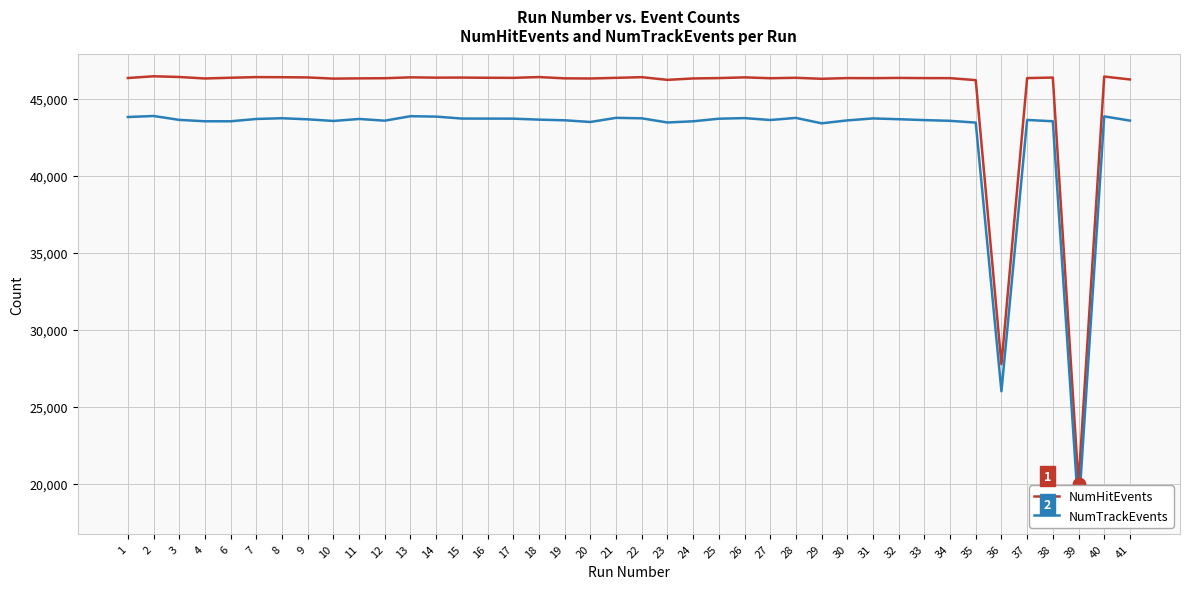

Which series has the largest Y range (max minus min)?

NumHitEvents